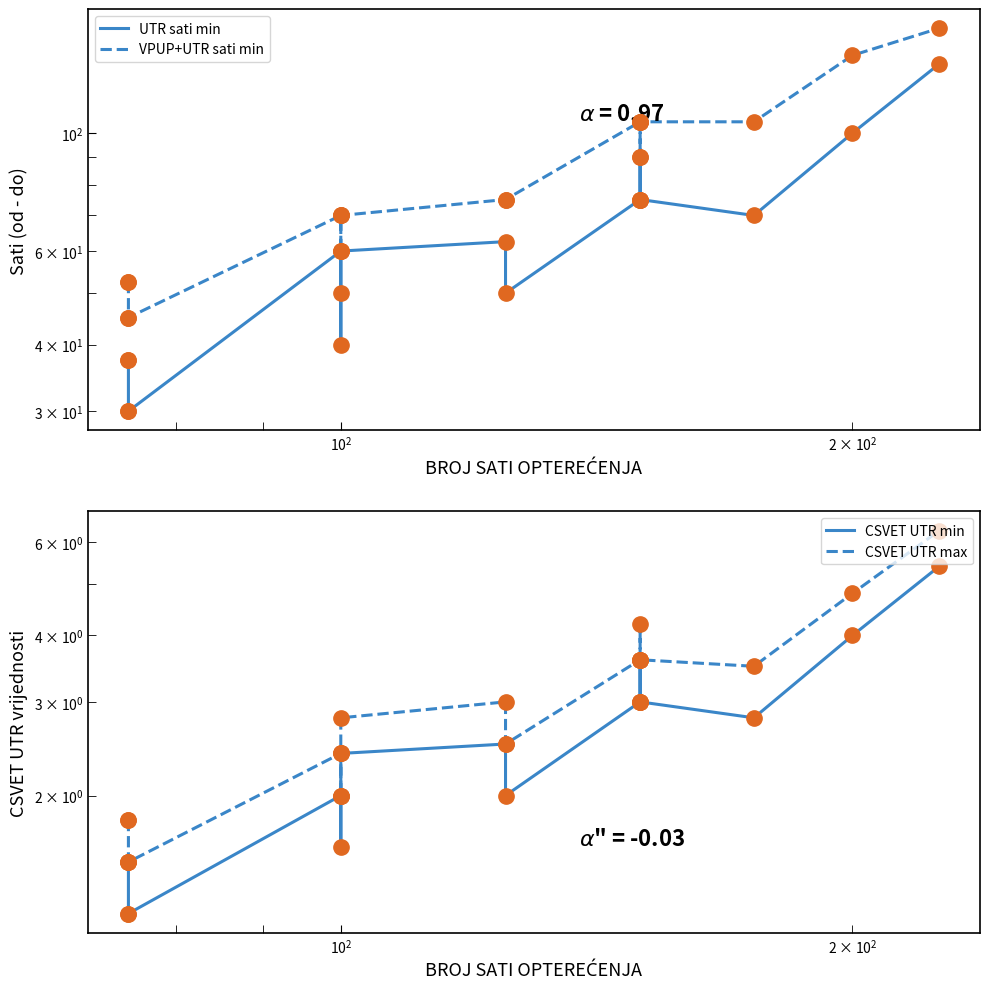

Which series has the largest total across all categories?

VPUP+UTR sati min